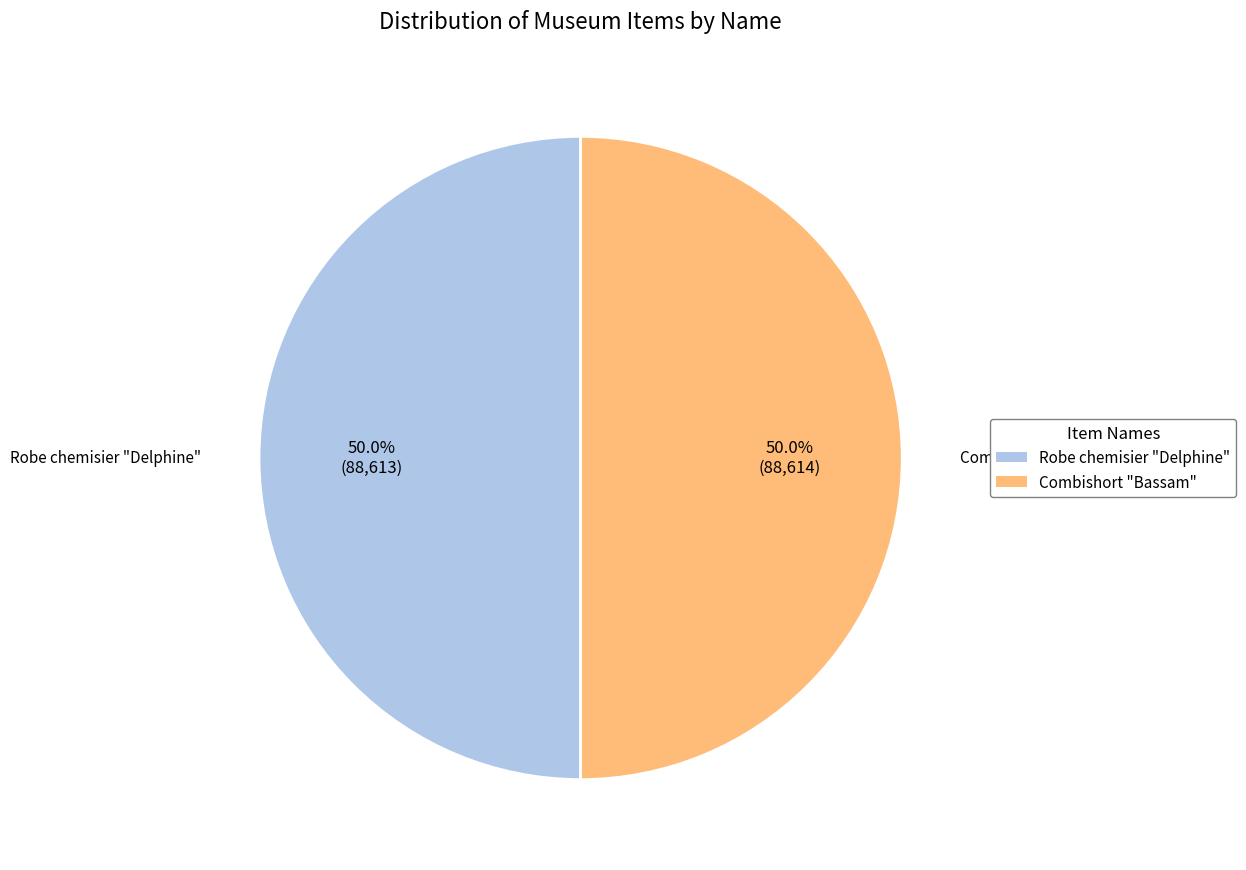

Approximately how many times larger is the value at Robe chemisier "Delphine" compared to Combishort "Bassam"?

1.0